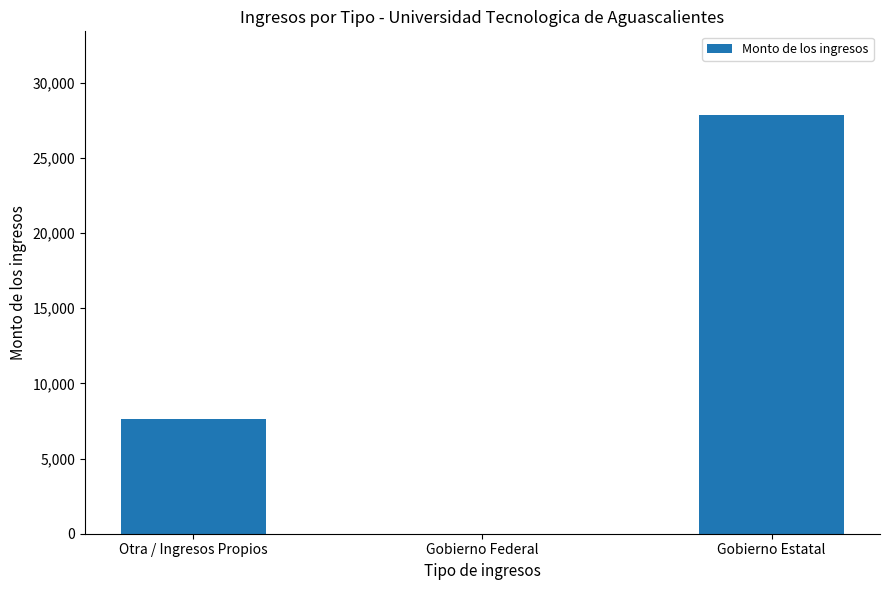

How many distinct data groups are displayed?

1